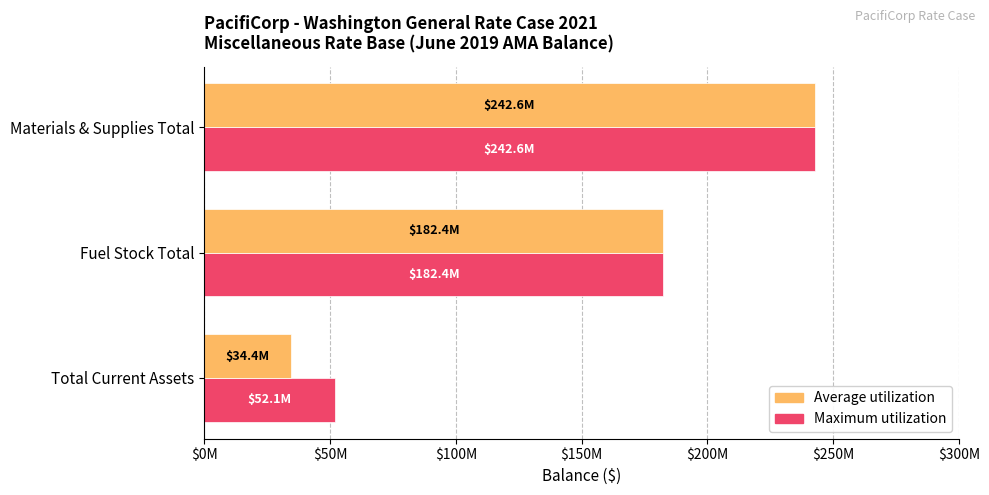

At how many categories does at least one series exceed 91787937?

2